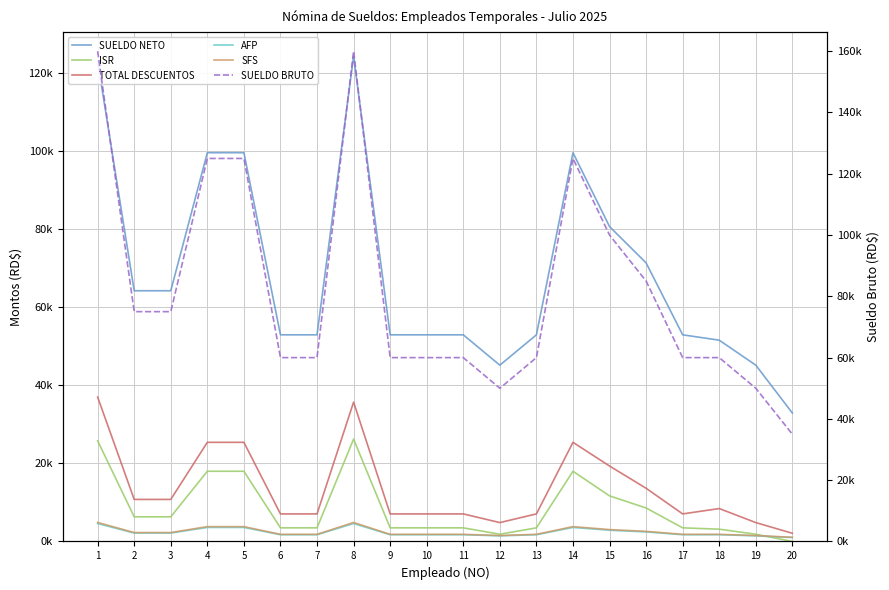

What is the difference between the maximum and minimum values in the TOTAL DESCUENTOS series?

34893.0